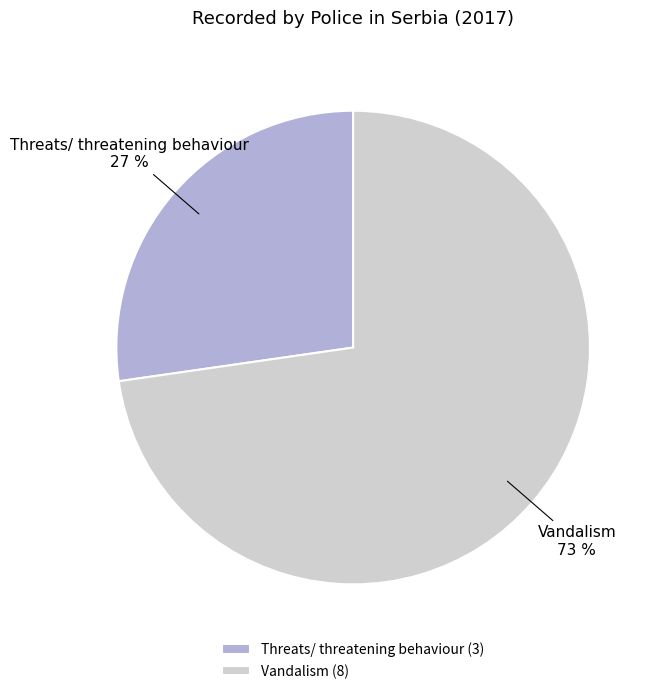

Does Threats/ threatening behaviour account for over 50% of the chart?

No